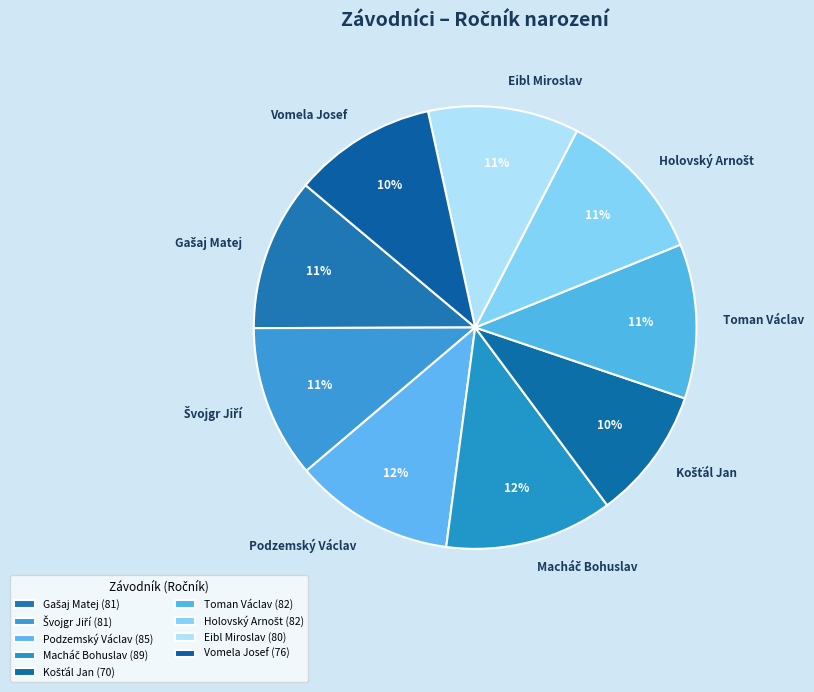

How many segments does this pie chart have?

9